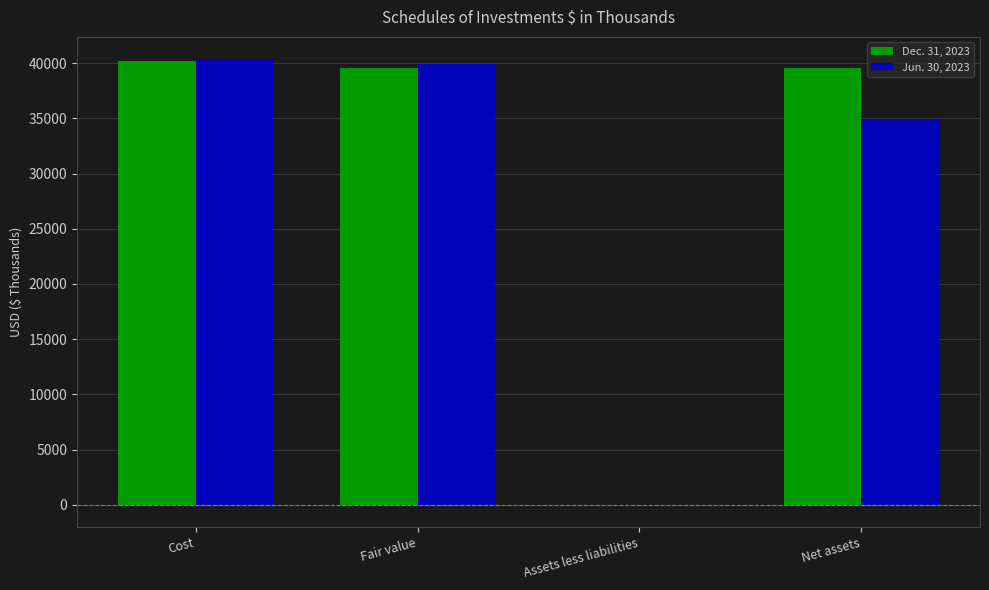

The value of Jun. 30, 2023 at Cost is 40355. True or false?

True